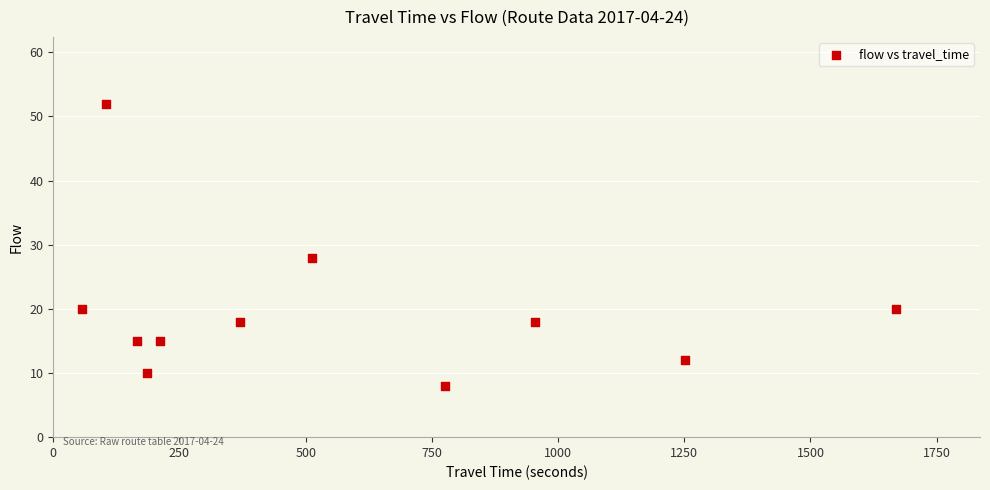

What Y value in the scatter plot is closest to 30?

28